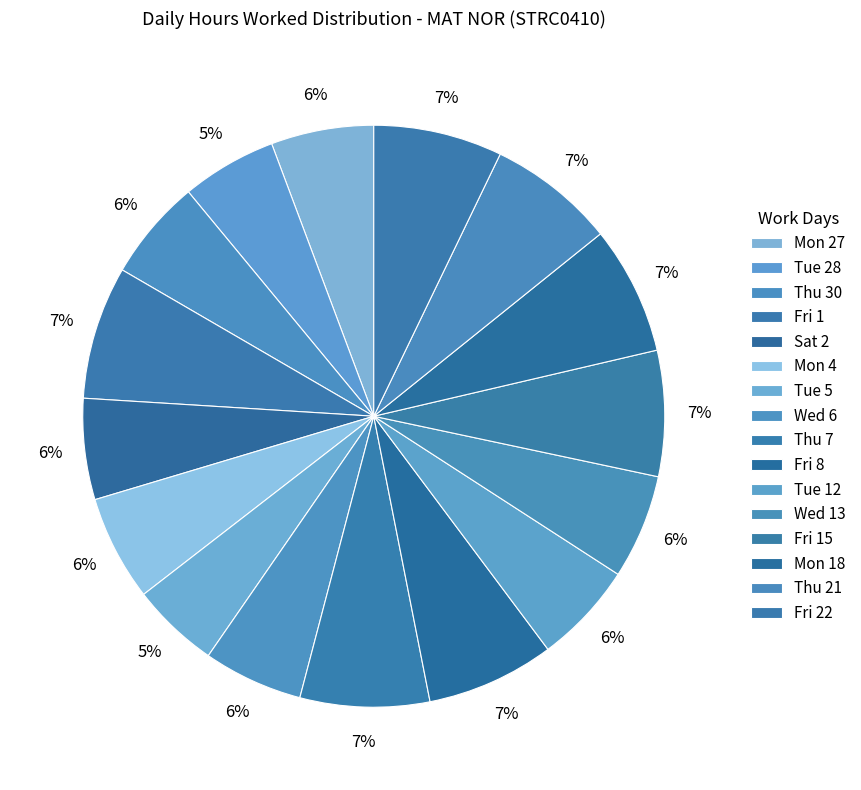

Is Tue 12 the majority of the pie?

No